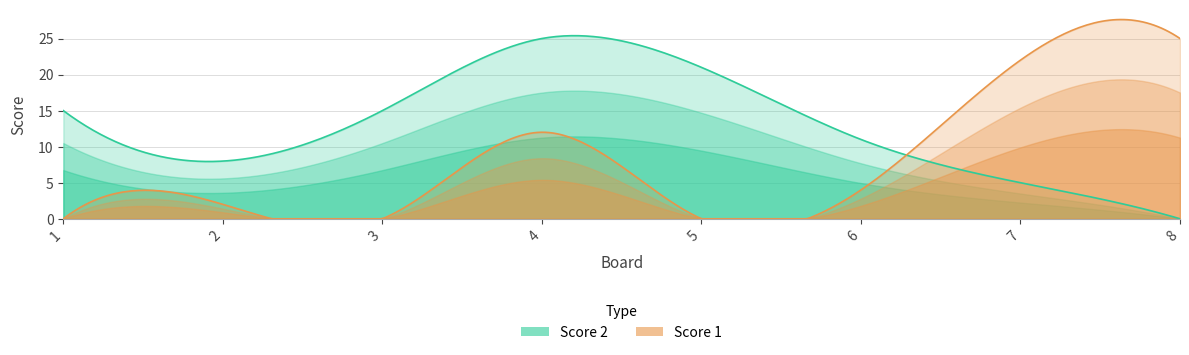

After their last crossing, which series has the higher values: Score 2 or Score 1?

Score 1